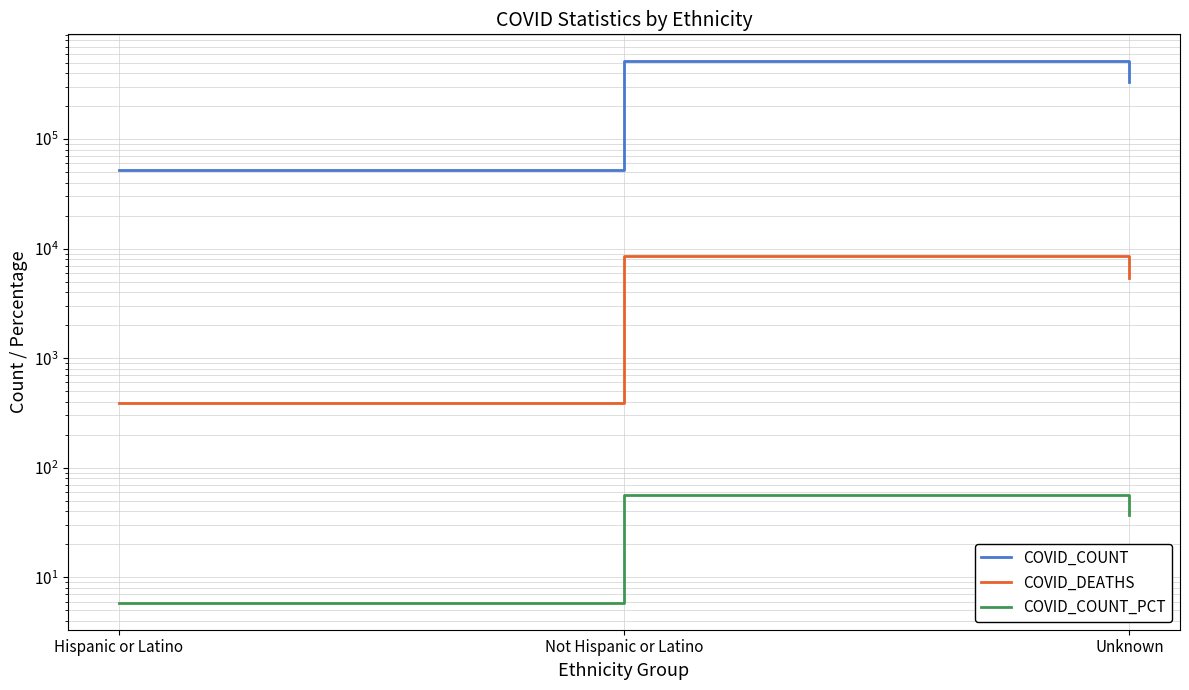

Between Unknown and Not Hispanic or Latino, which is larger?

Not Hispanic or Latino